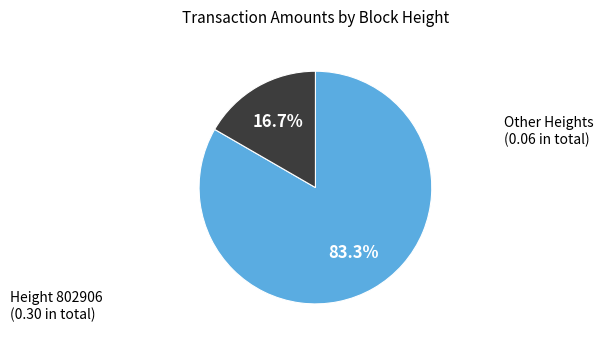

Which category has the smallest portion of the pie?

Other Heights